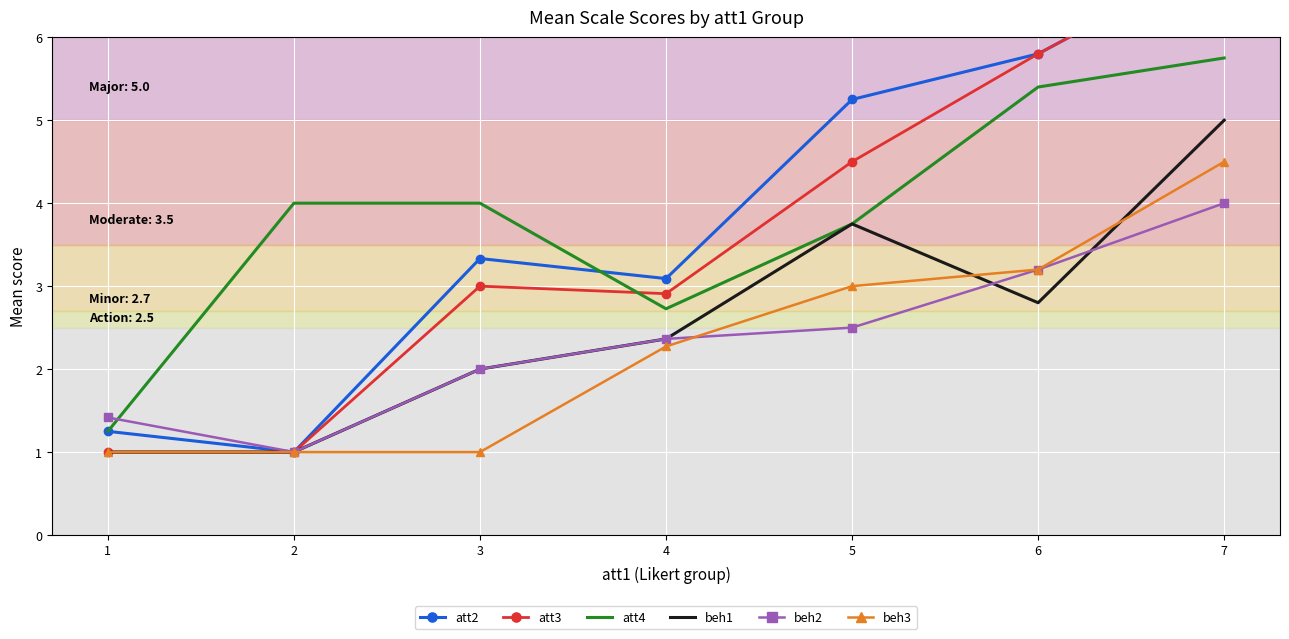

Which label corresponds to the smallest value in the chart?

2